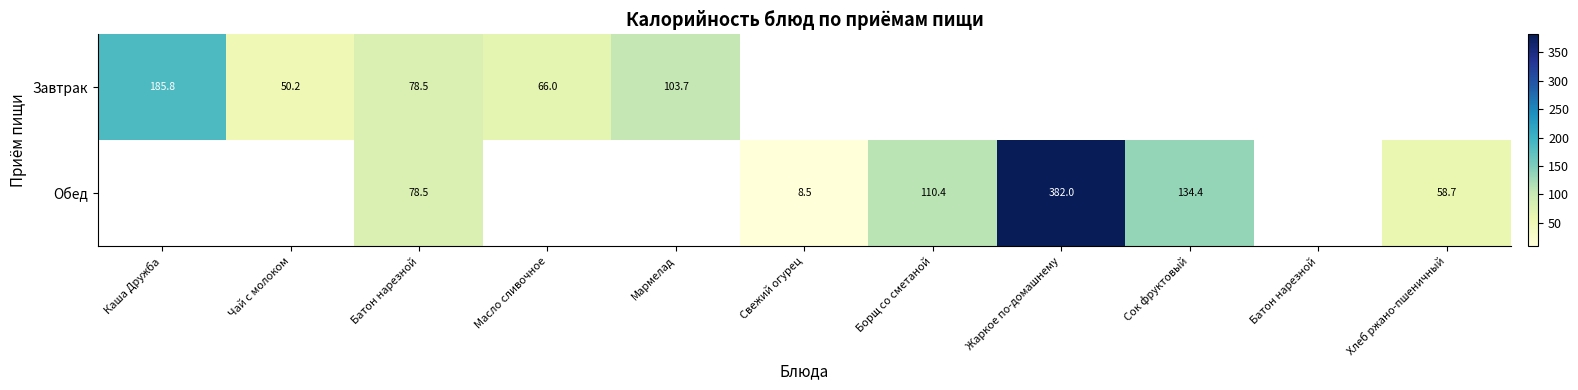

What is the difference between the maximum and minimum values in the Завтрак series?

135.6